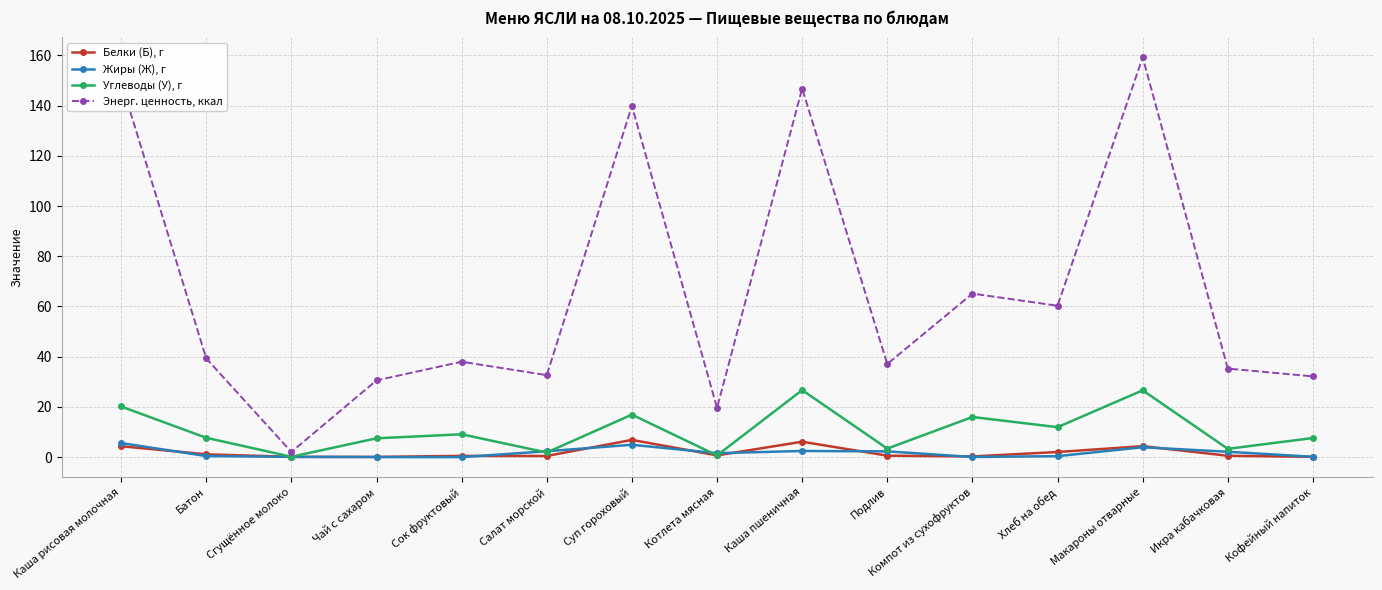

What is the difference between the Энерг. ценность, ккал values at Компот из сухофруктов and Подлив?

28.0